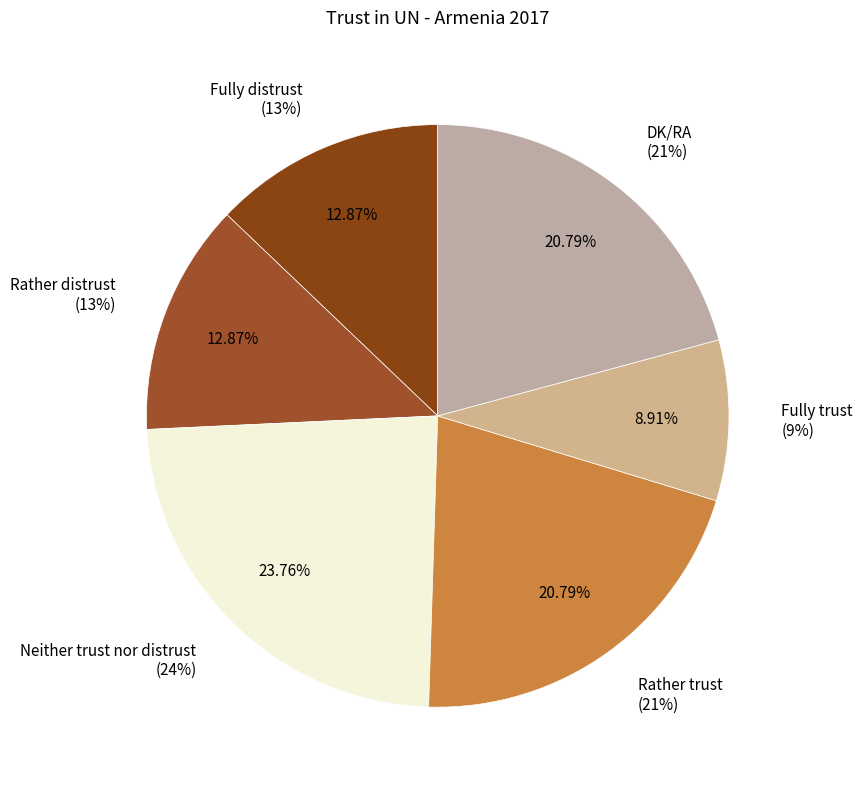

To the nearest percent, what is the average slice percentage?

17%